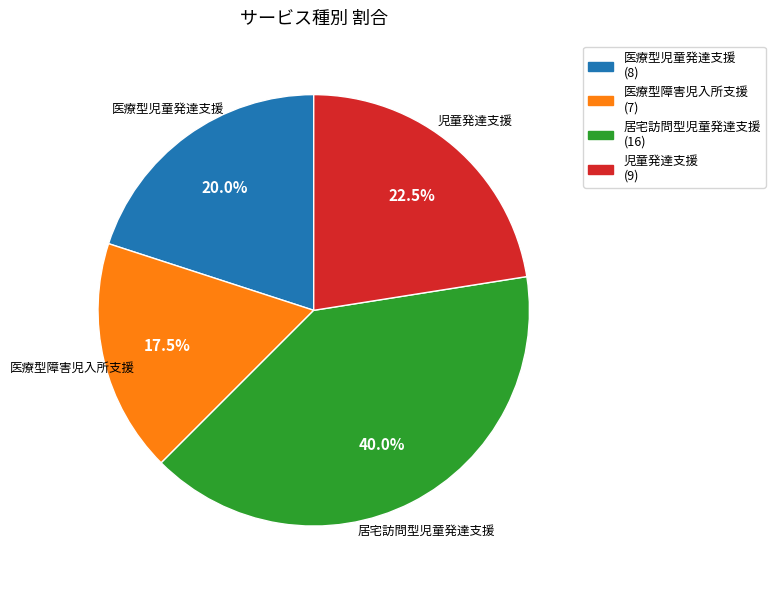

What percentage is NOT represented by 居宅訪問型児童発達支援?

60.0%